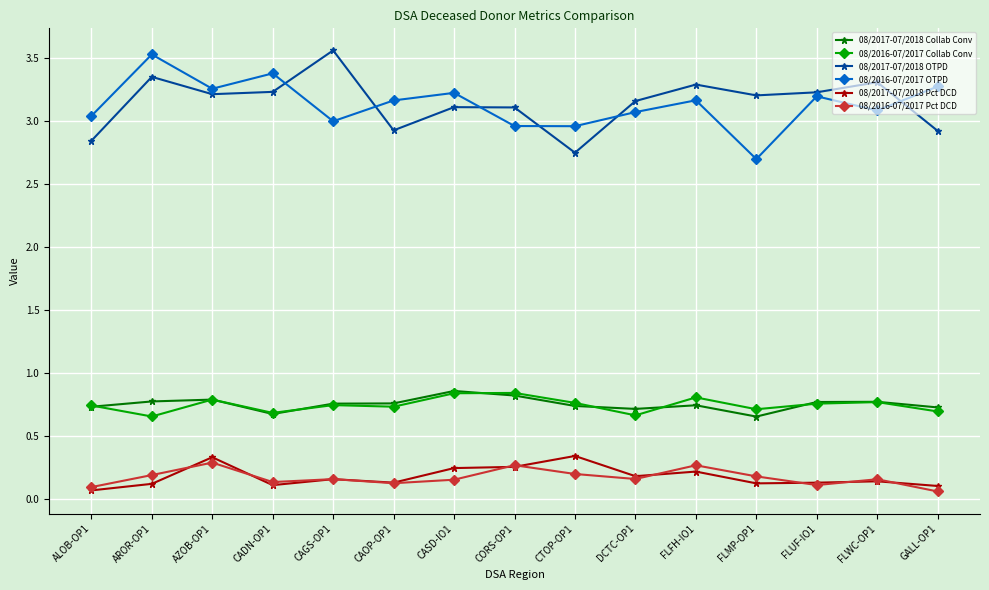

True or false: 08/2016-07/2017 Pct DCD and 08/2017-07/2018 OTPD cross at least once.

False